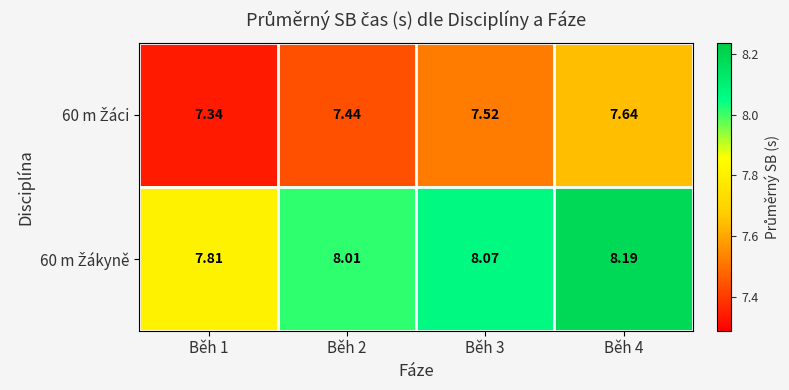

Which category has the highest value across all series?

Běh 4